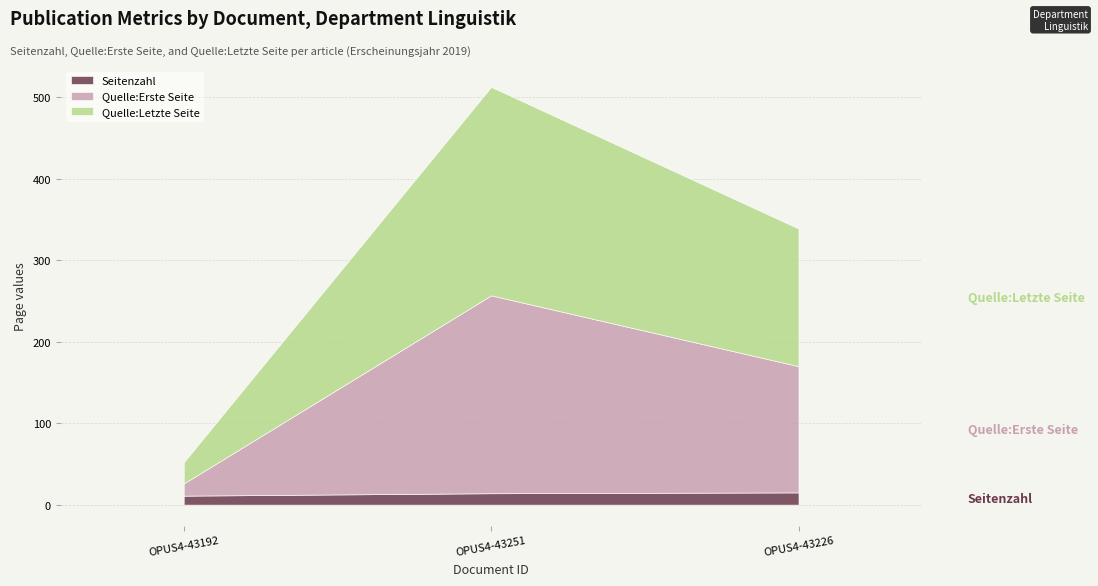

How many categories are shown in the chart?

3